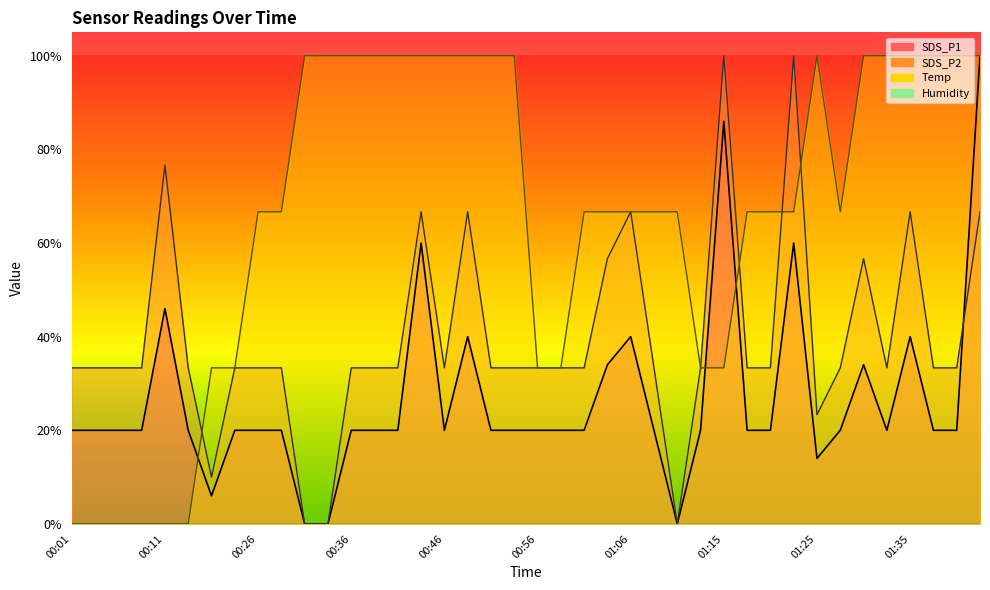

Read the Temp value at 00:33.

1.0